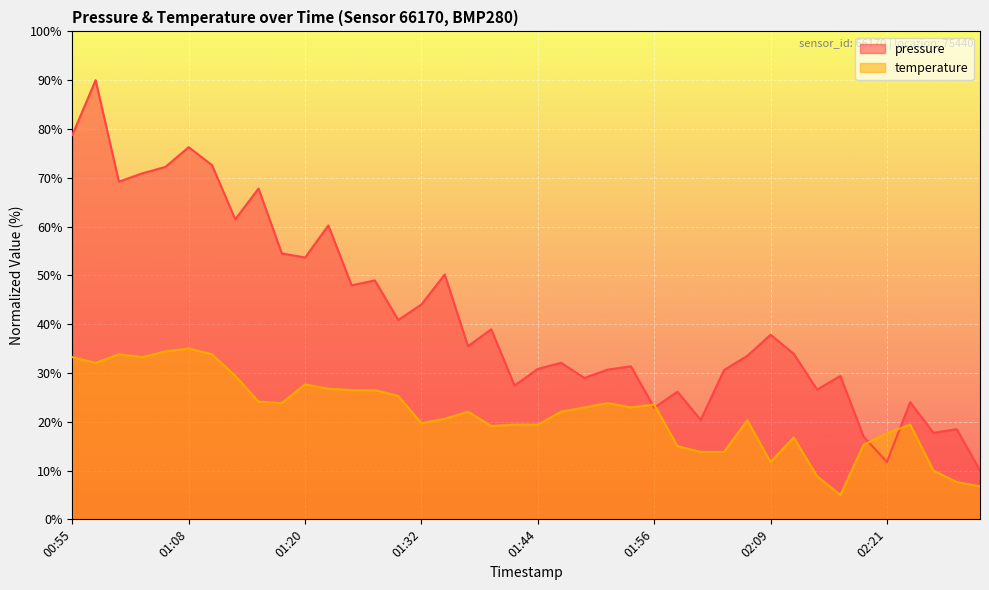

What is the label of the 36th point from the right?

01:05